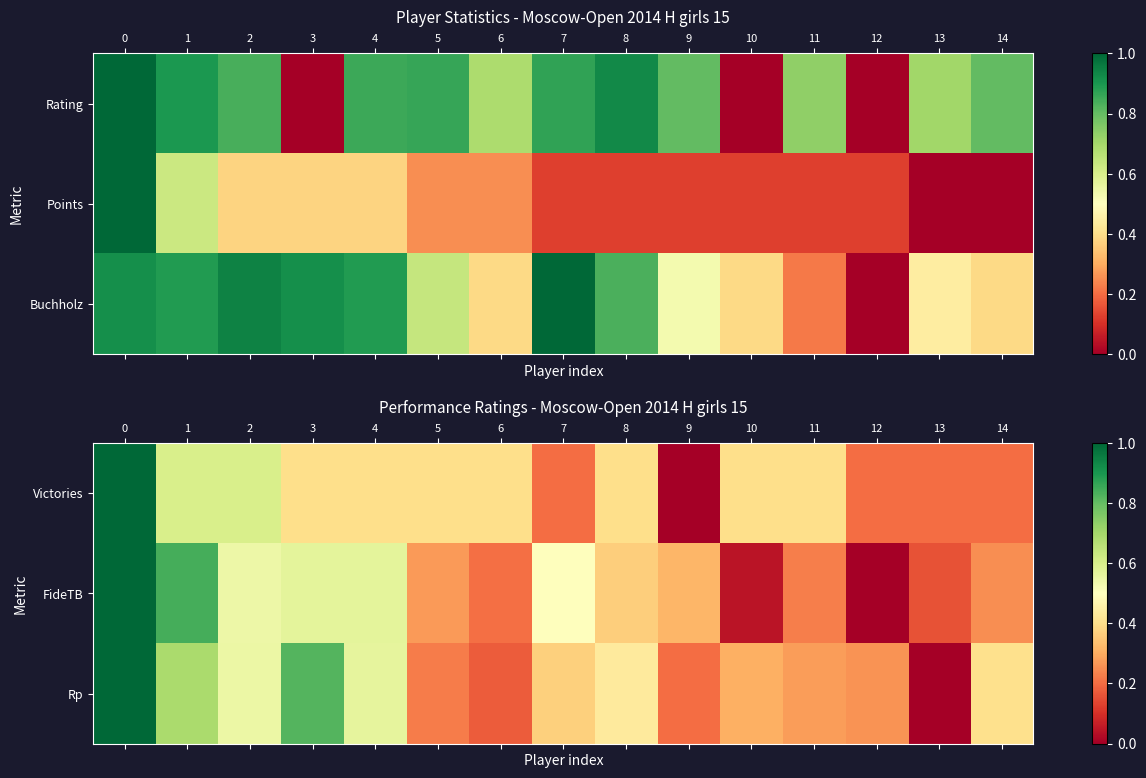

At how many categories does at least one series exceed 0?

15